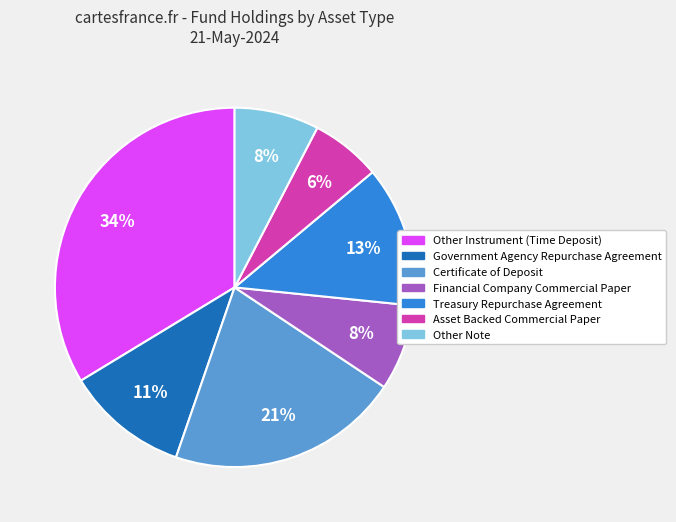

The Other Instrument (Time Deposit) slice represents 42% of the pie. True or false?

False